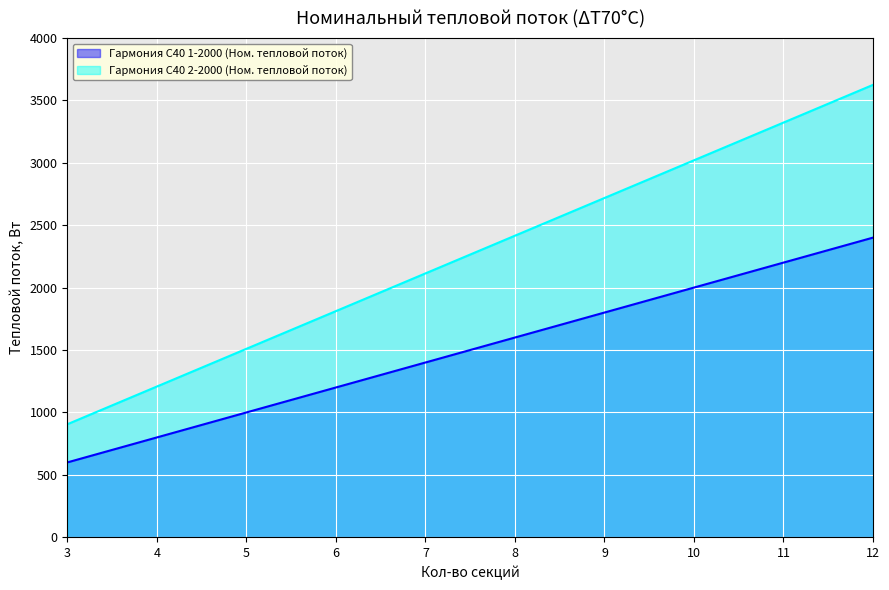

What is the value of the Гармония С40 2-2000 (Ном. тепловой поток) point at the 9th from the left?

3323.1